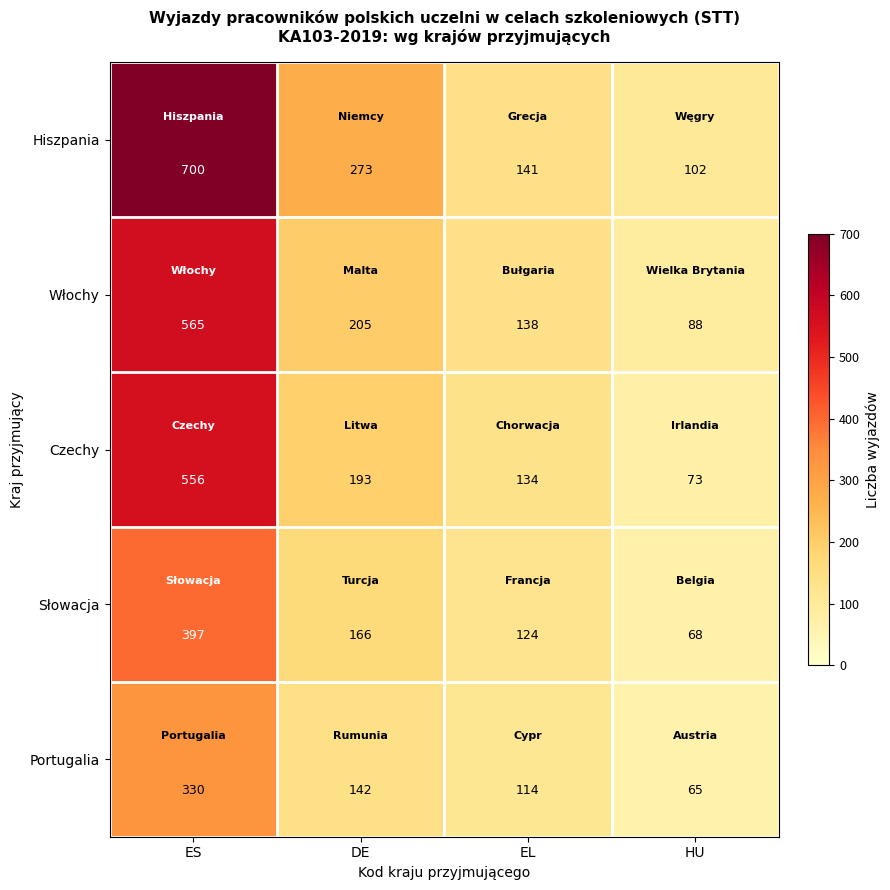

Which category has the highest value across all series?

ES